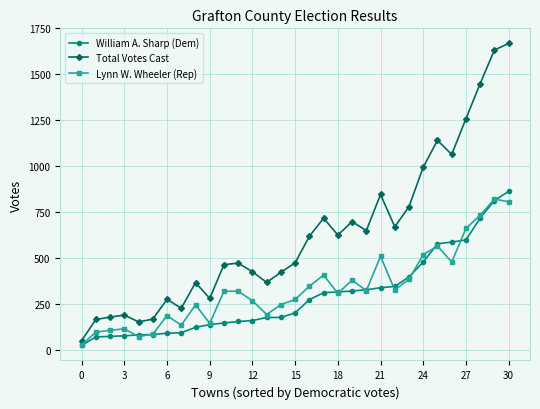

What is the value of the William A. Sharp (Dem) point at the 8th from the left?

92